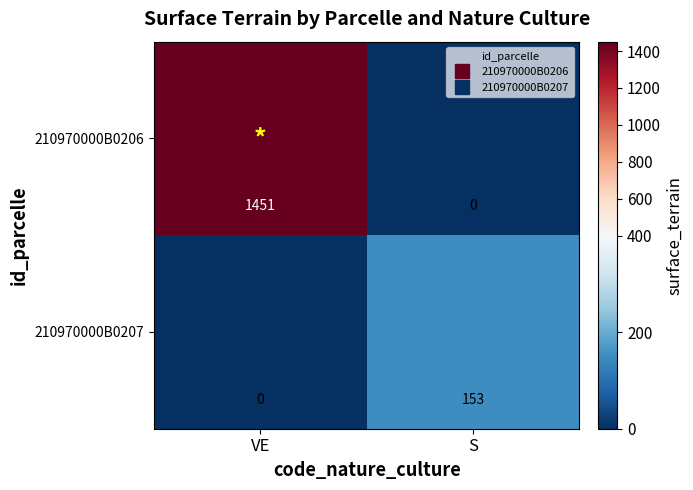

Reading left to right, list all the values displayed in this chart.

210970000B0206: VE=1451	S=0
210970000B0207: VE=0	S=153